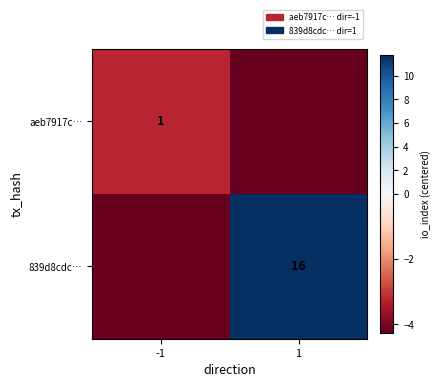

What is the difference between the 839d8cdc… values at 1 and -1?

16.0